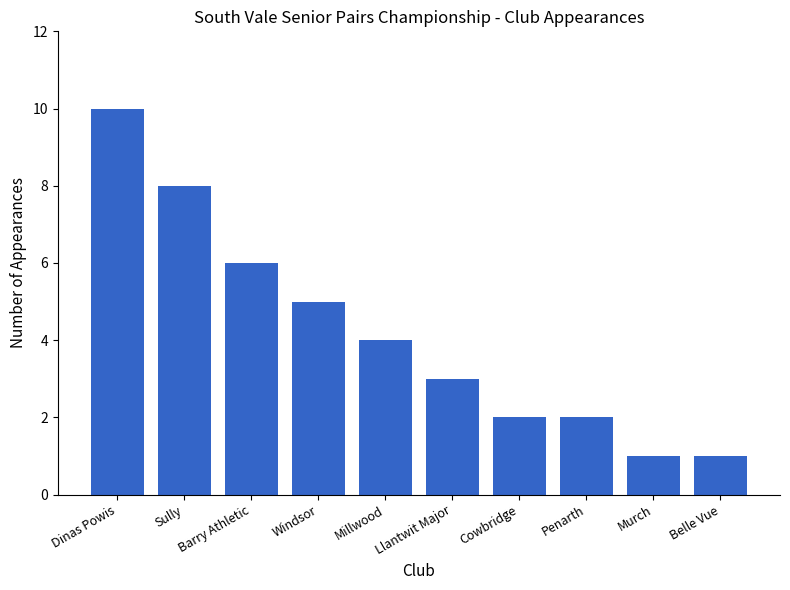

Approximately how many times larger is the value at Llantwit Major compared to Cowbridge?

1.5